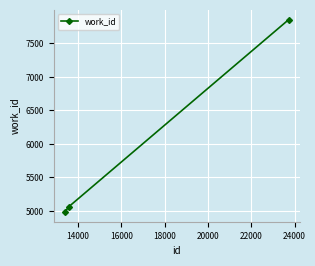

What is the value of the 2nd point from the left?

5063